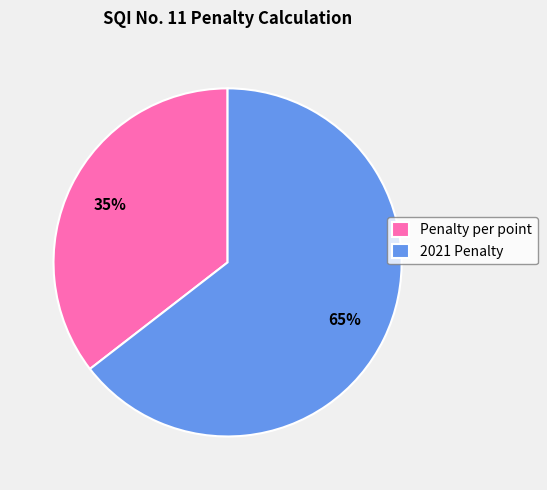

How many slices are in this pie chart?

2